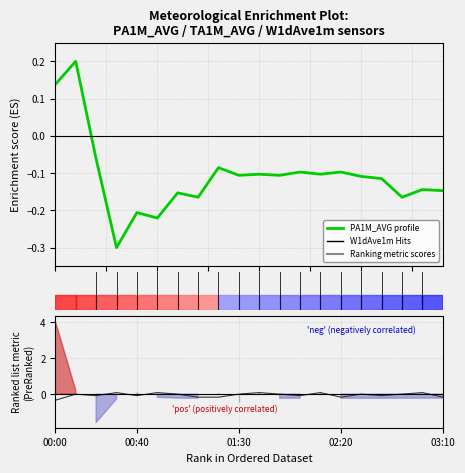

Which series has the widest spread of values?

PA1M_AVG